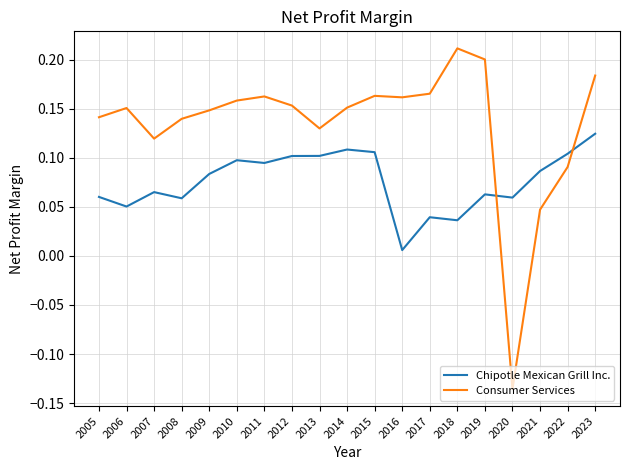

Which category has the lowest value across all series?

2020